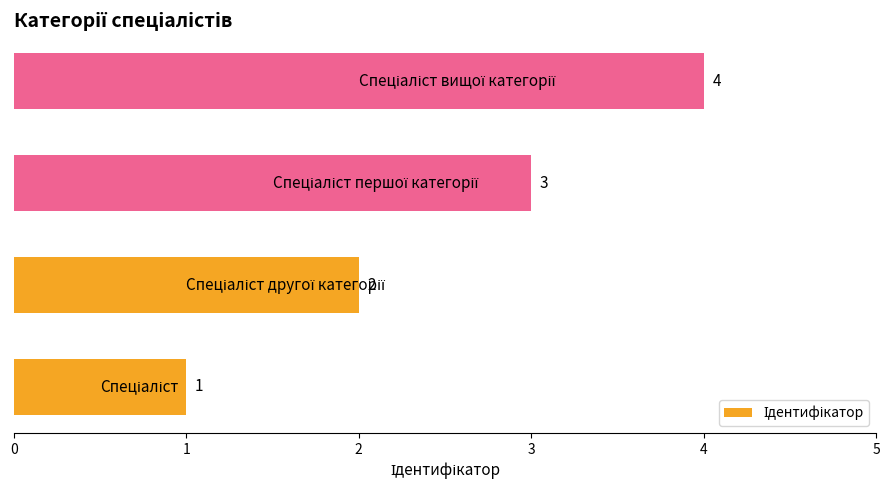

What is the maximum value shown in the chart?

4